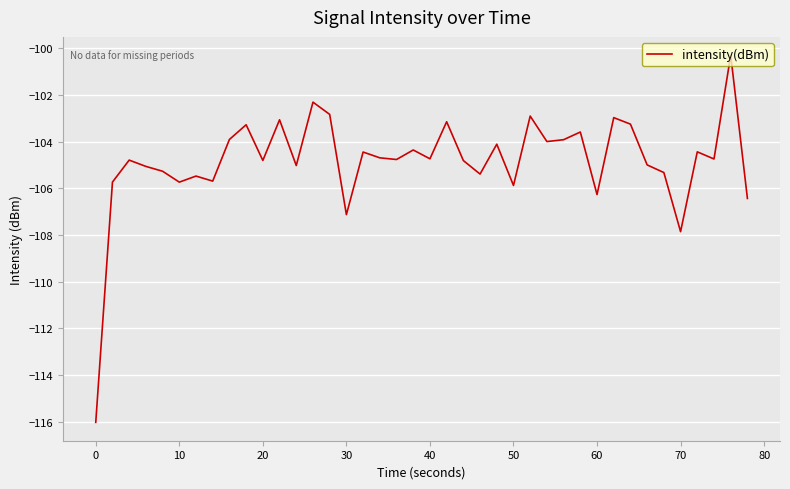

What is the difference between the maximum and minimum values?

15.7